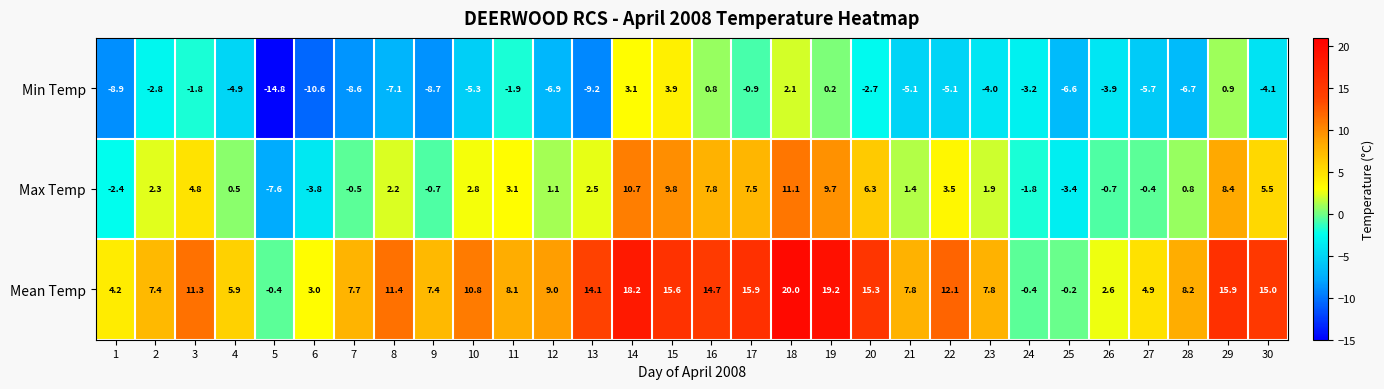

What is the sum of all Mean Temp values?

292.5